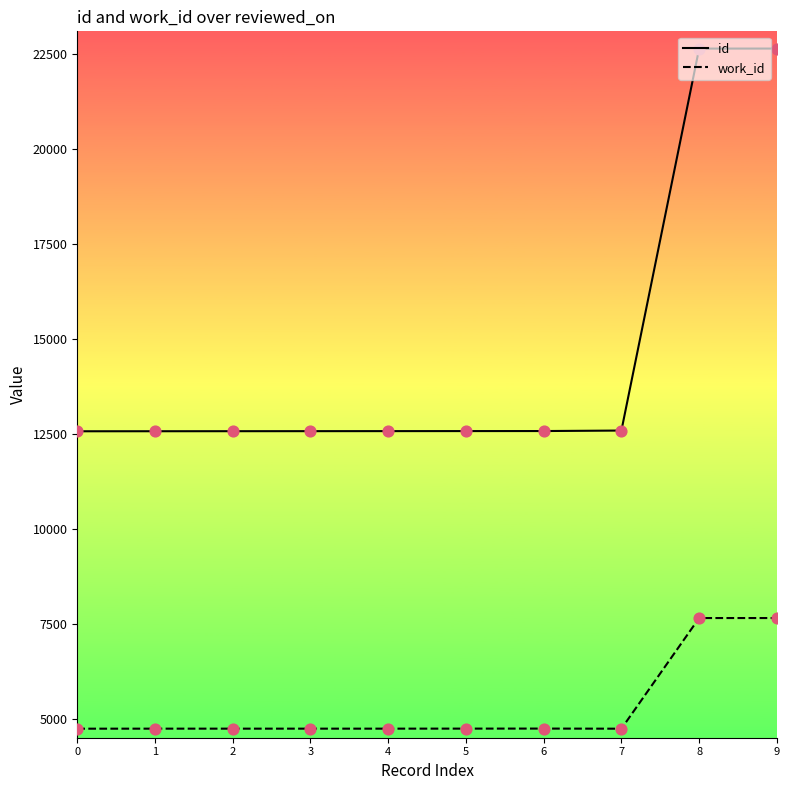

What is the total value across all series at 8?

30316